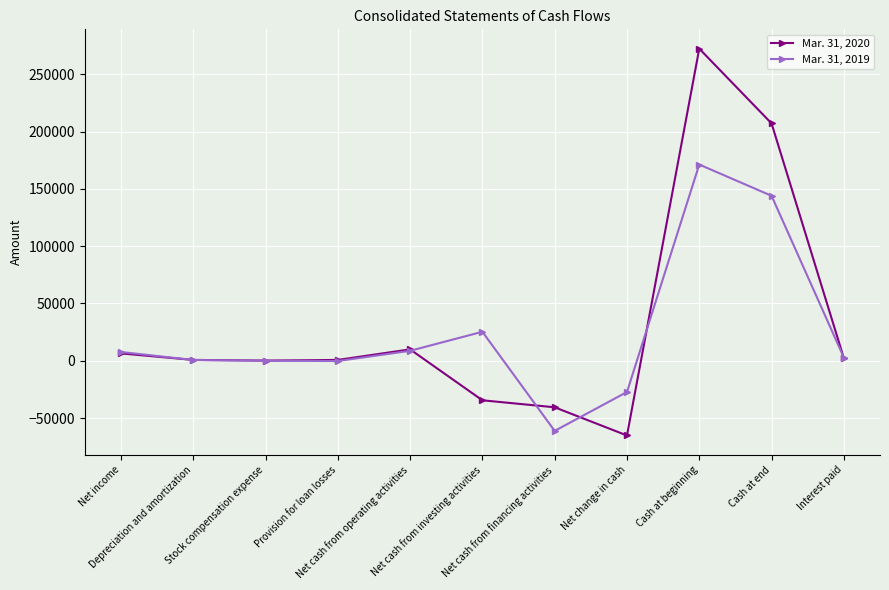

At which label does Mar. 31, 2020 reach its minimum?

Net change in cash